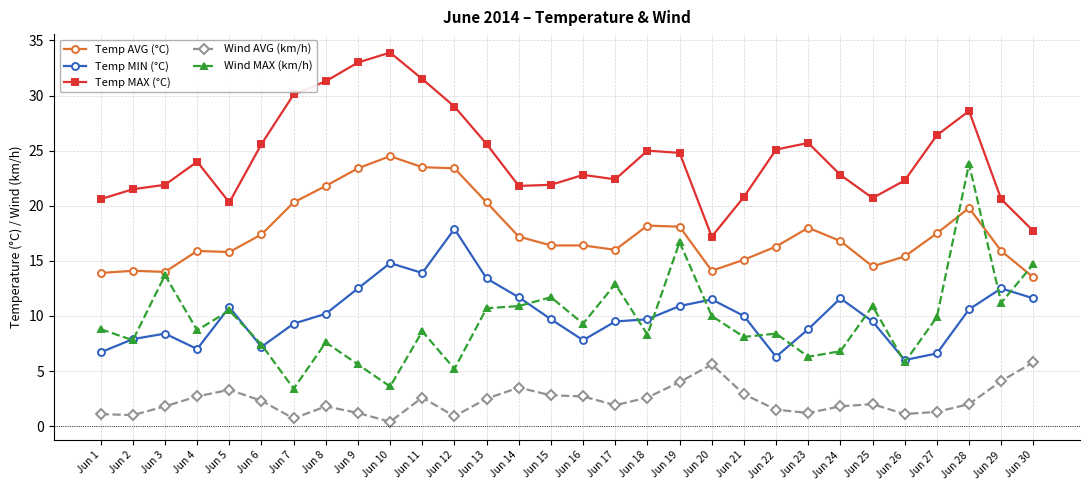

In Temp MAX (°C), how many points are higher than both neighbors (excluding endpoints)?

6